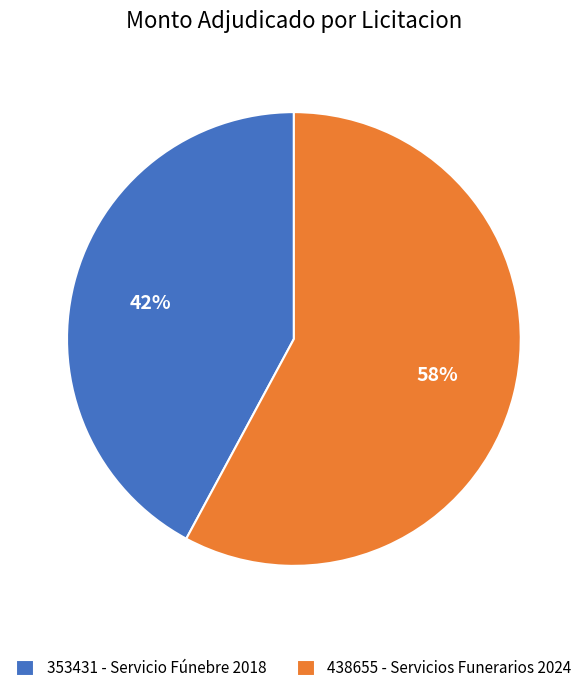

Which has a higher value, 438655 - Servicios Funerarios 2024 or 353431 - Servicio Fúnebre 2018?

438655 - Servicios Funerarios 2024